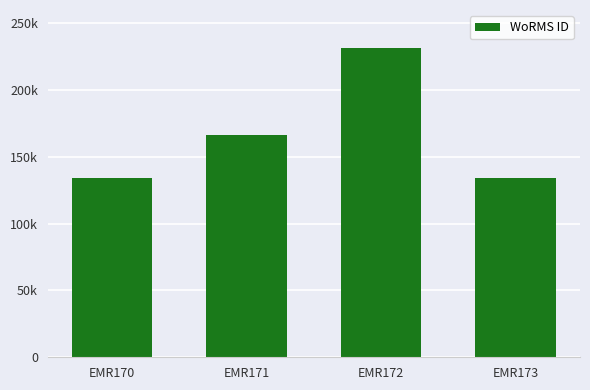

What is the minimum value shown in the chart?

134121